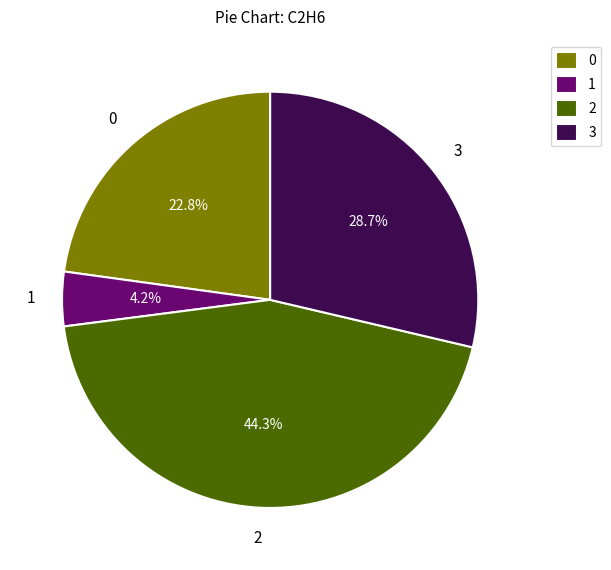

To the nearest percent, what is the average slice percentage?

25%